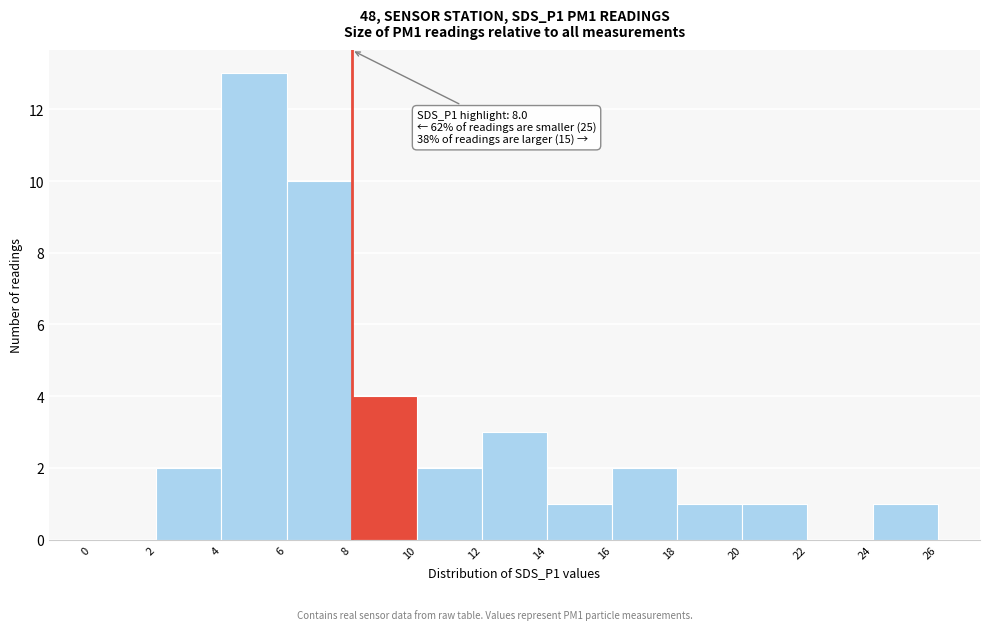

Which range on the x-axis has the tallest bar?

4 to 6